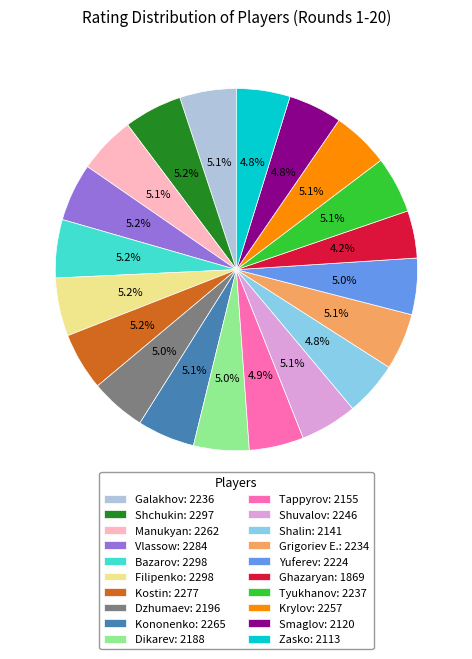

The Krylov slice represents 17% of the pie. True or false?

False